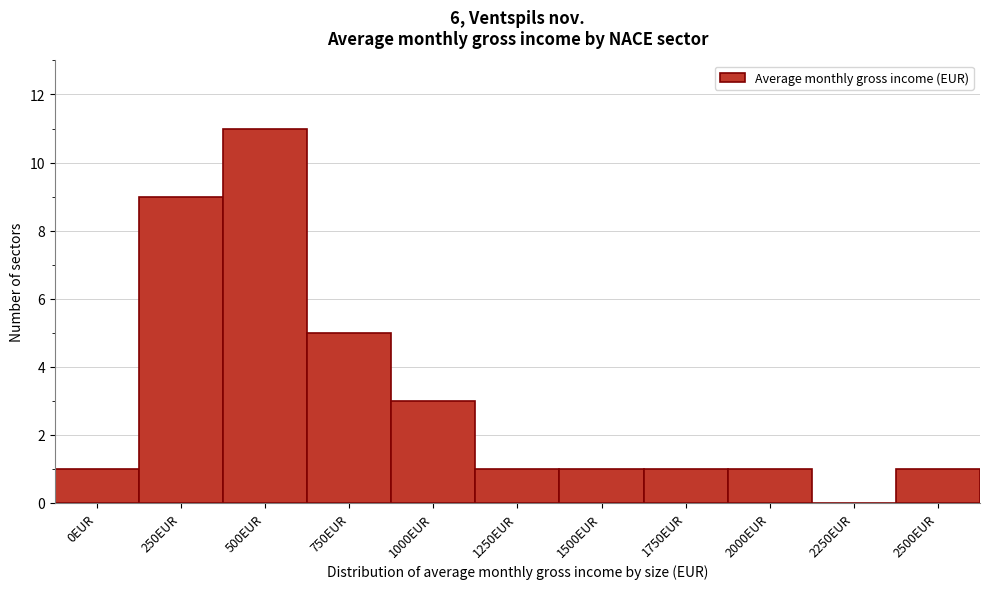

Reading left to right, what are all the values shown in this chart?

0EUR=1	250EUR=9	500EUR=11	750EUR=5	1000EUR=3	1250EUR=1	1500EUR=1	1750EUR=1	2000EUR=1	2250EUR=0	2500EUR=1